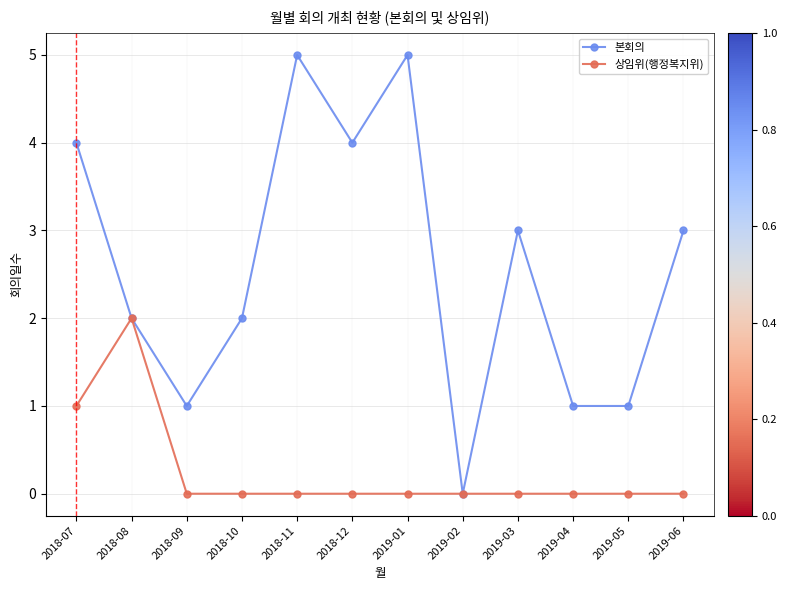

At which label does 상임위(행정복지위) reach its peak?

2018-08